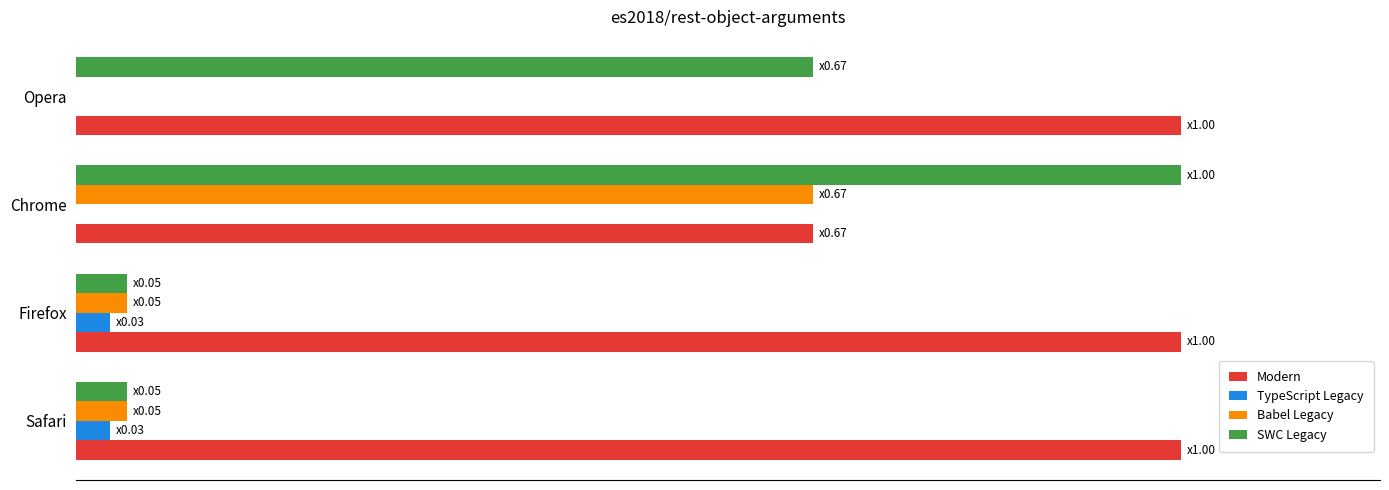

Rank the series by their maximum value, from highest to lowest.

Modern, SWC Legacy, Babel Legacy, TypeScript Legacy